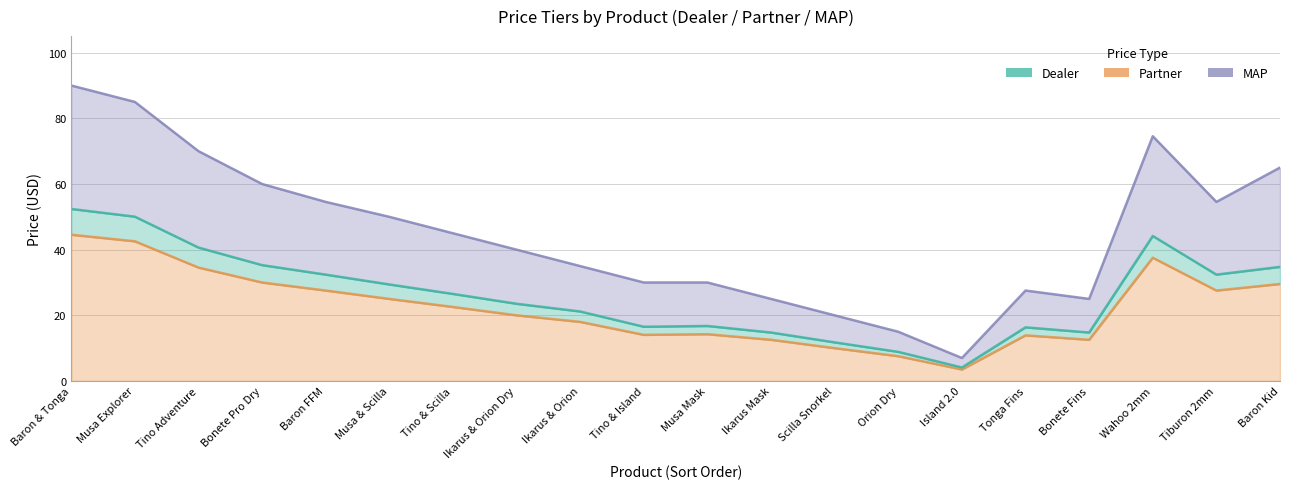

List the series in order of their peak value, lowest first.

Partner, Dealer, MAP